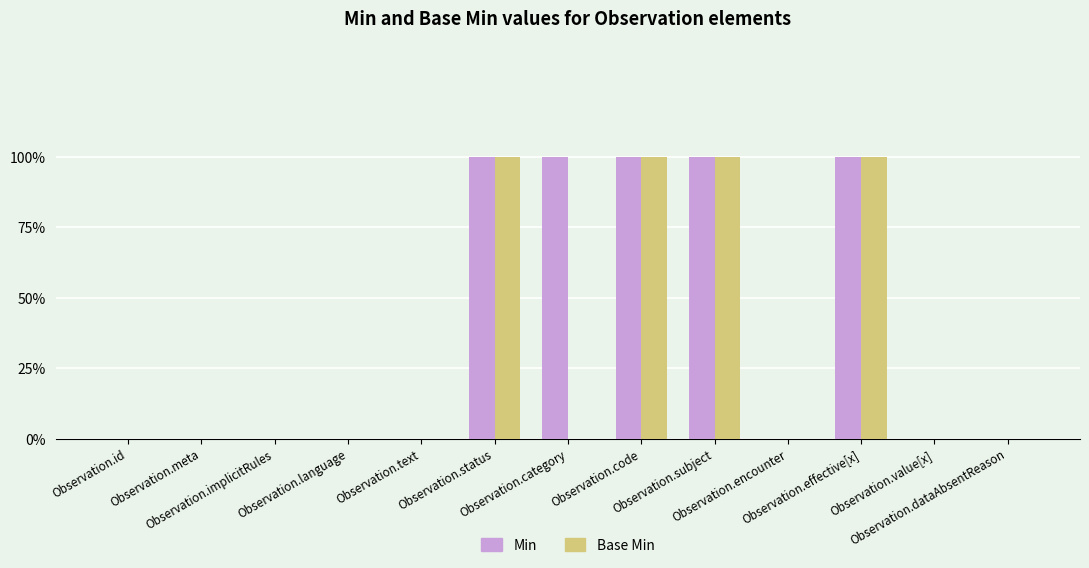

What are all the series names shown in the legend?

Min, Base Min